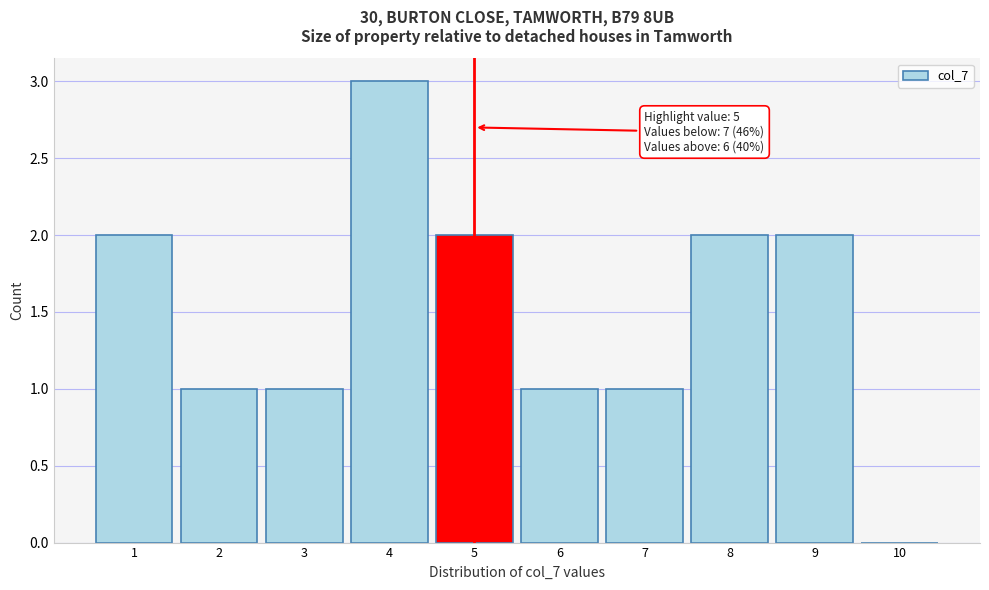

Which range on the x-axis has the tallest bar?

3.5 to 4.5